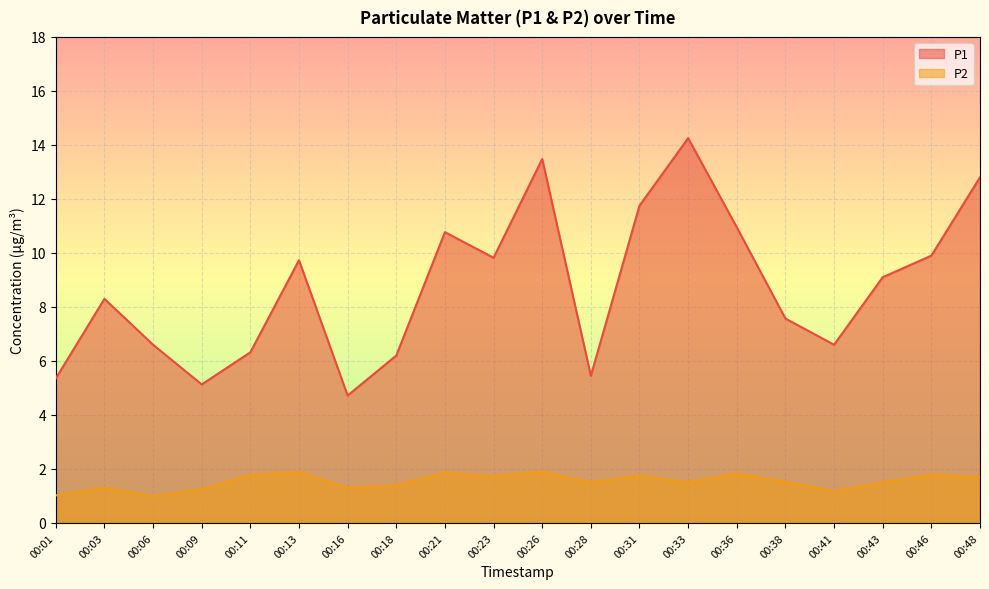

What is the difference between the highest and lowest values at 00:11?

4.6